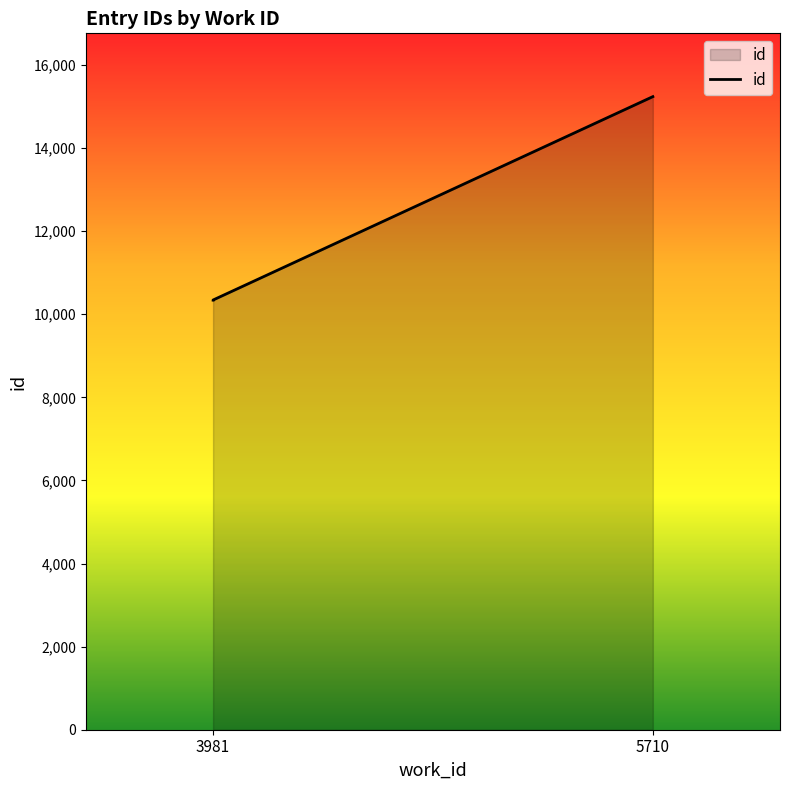

What is the ratio of the value at 5710 to the value at 3981?

1.5